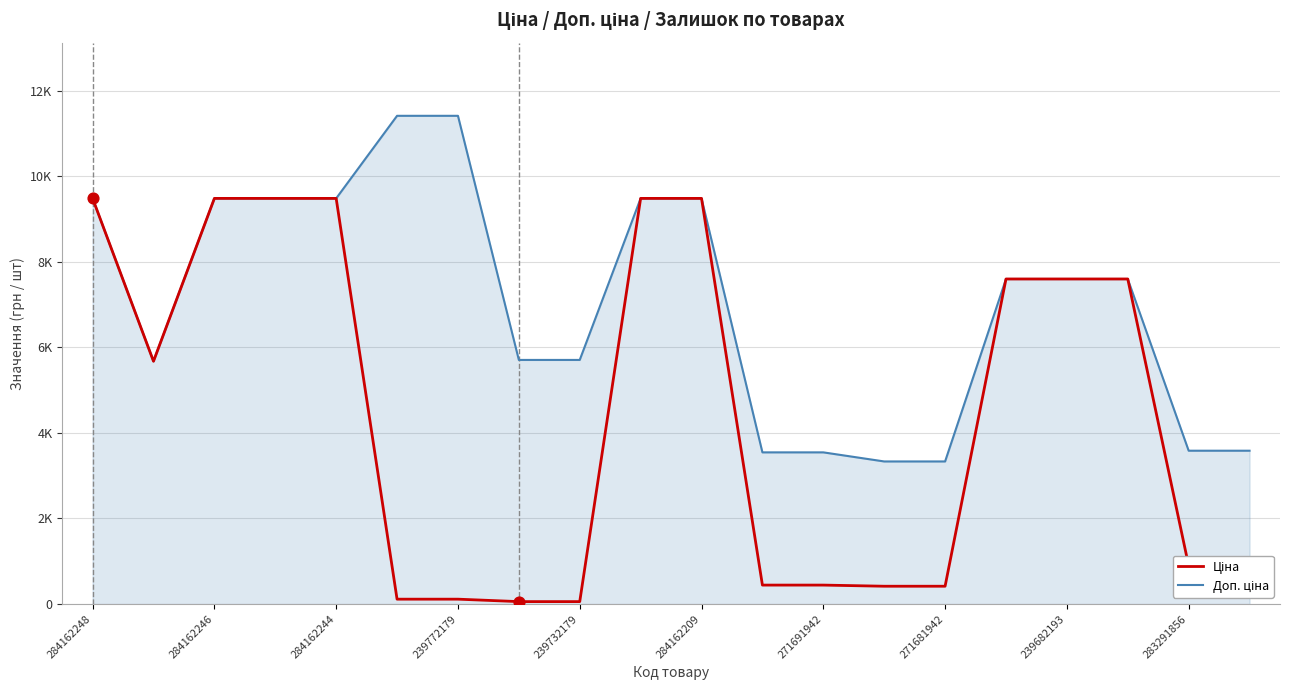

Which series has the largest total across all categories?

Доп. ціна